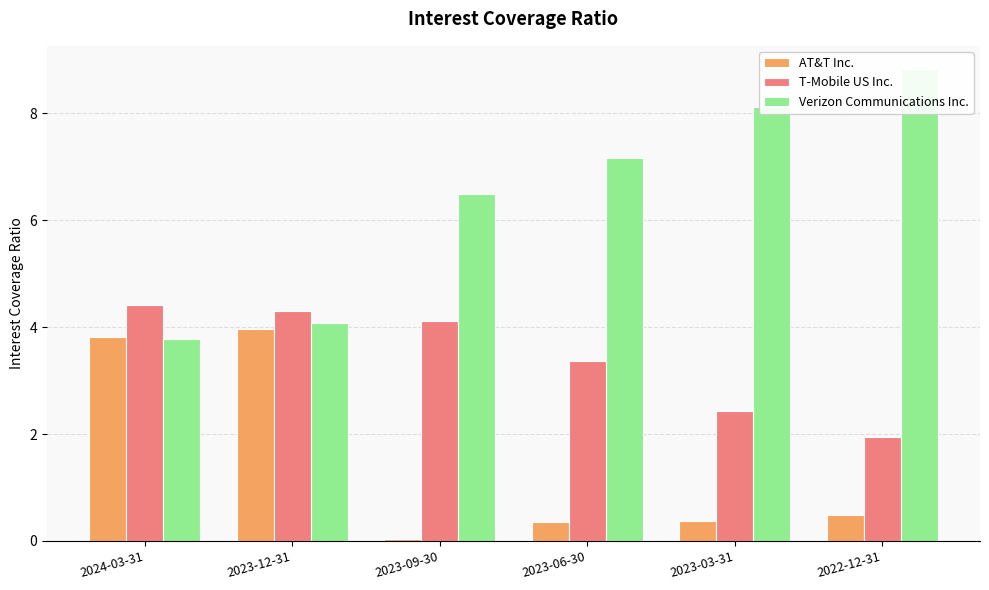

Which category has the highest value in the T-Mobile US Inc. series?

2024-03-31